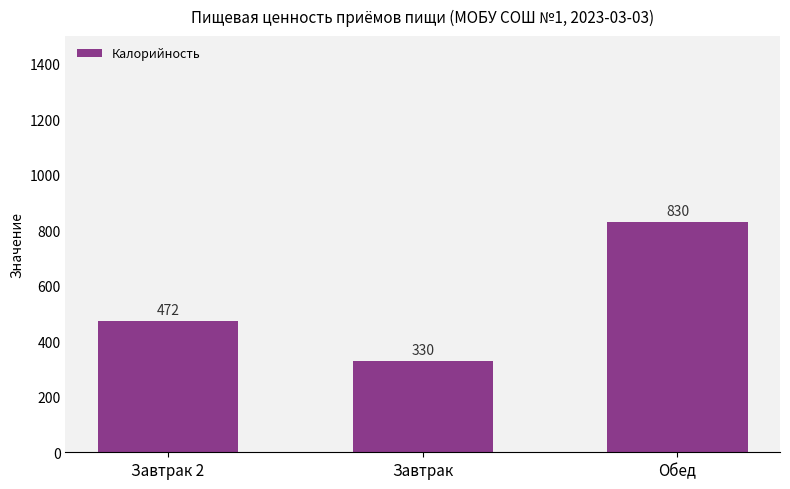

Count the number of data series in this chart.

1